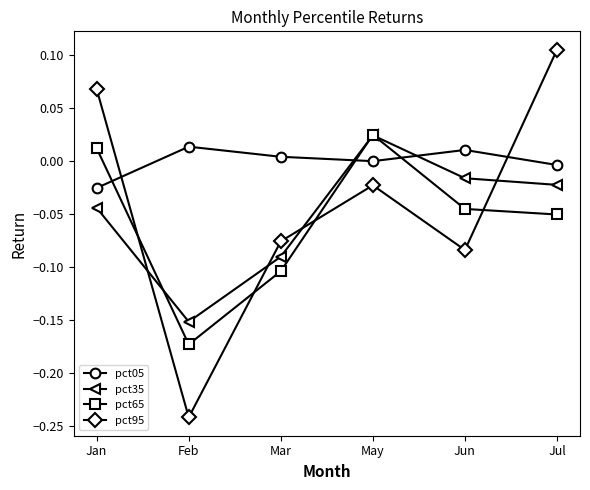

What position from the right is Jan?

6